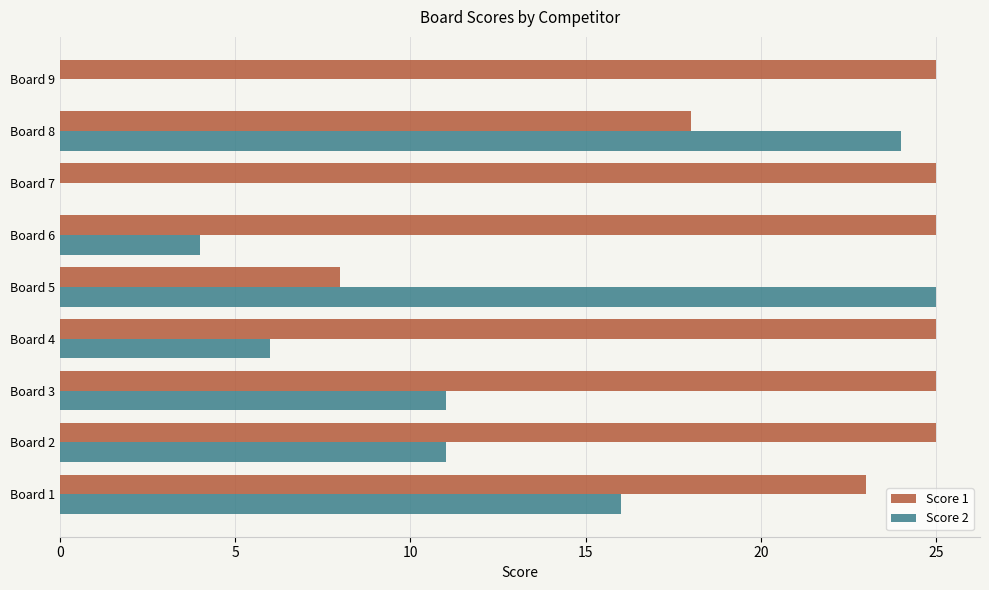

Which category has the highest value in the Score 2 series?

Board 5